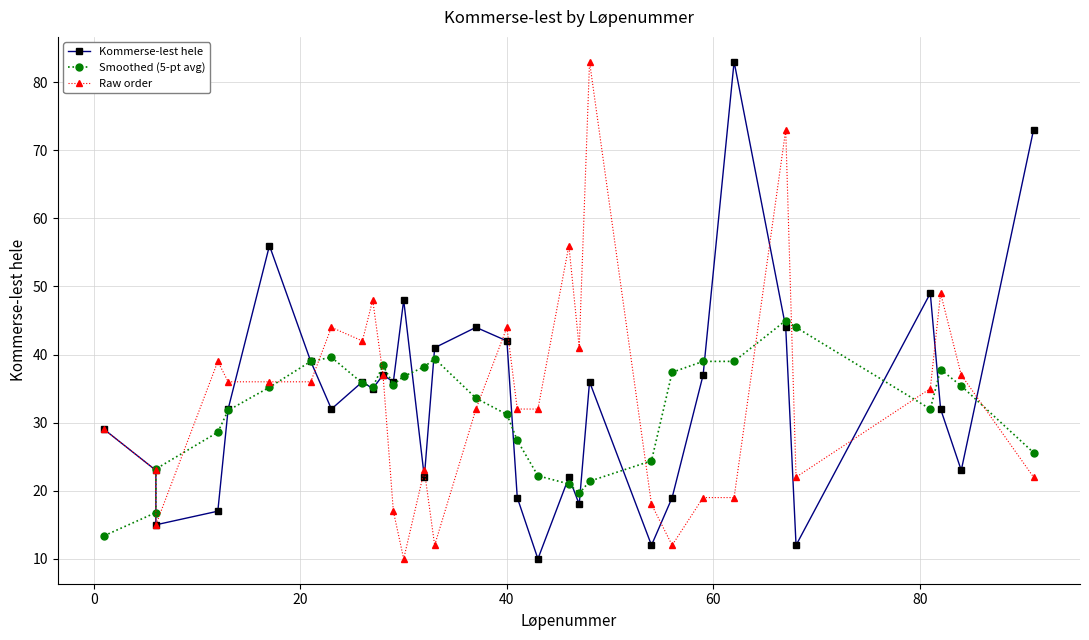

How many lines are shown in the chart?

3